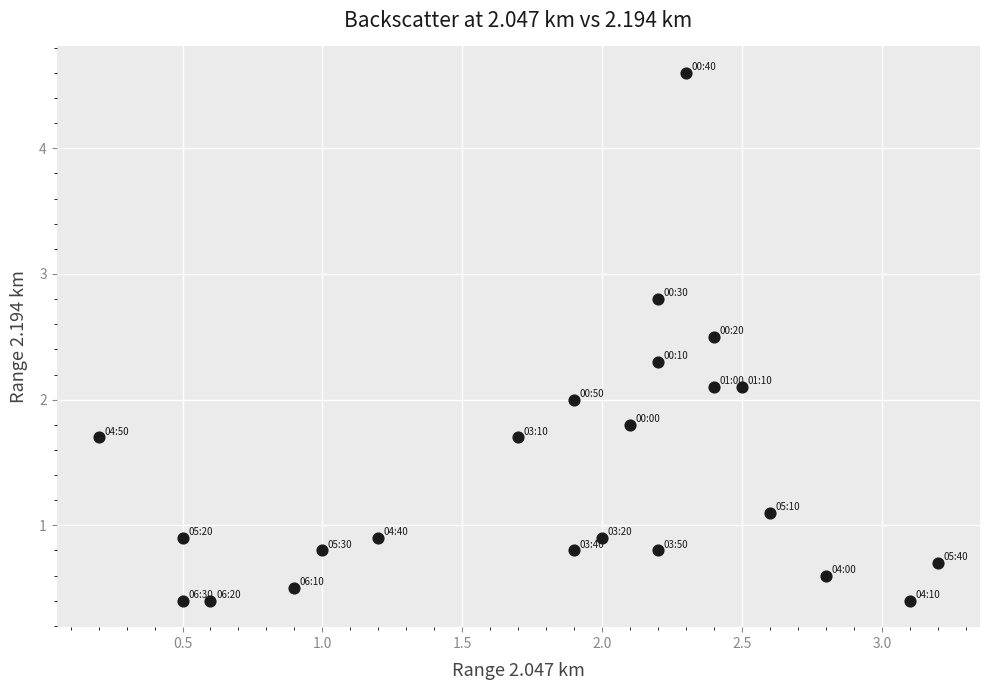

What is the range of Y values (max minus min)?

4.2